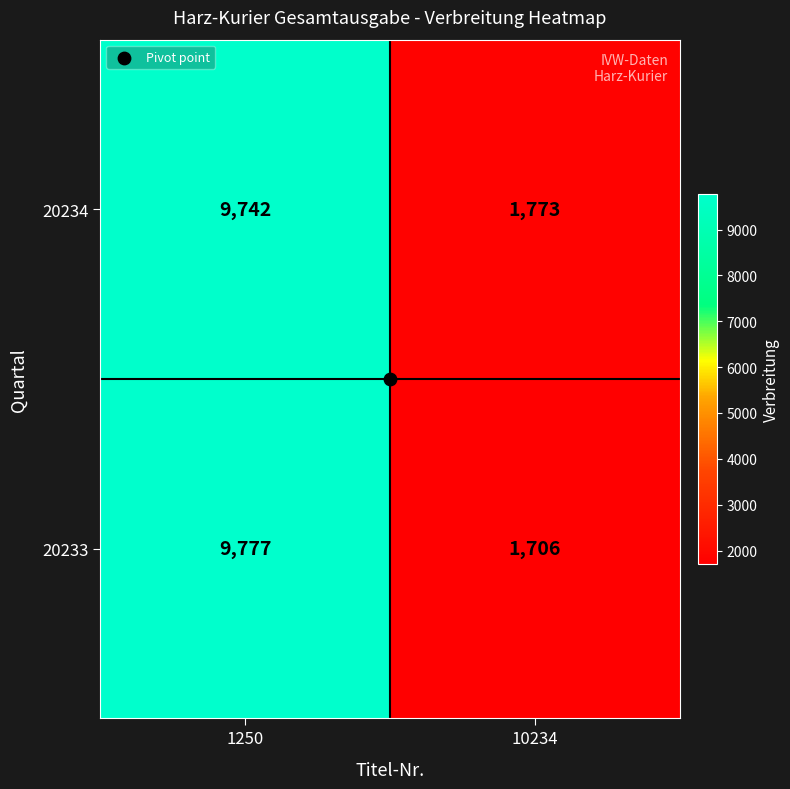

True or false: 20233 has a value of 9777 at 1250.

True